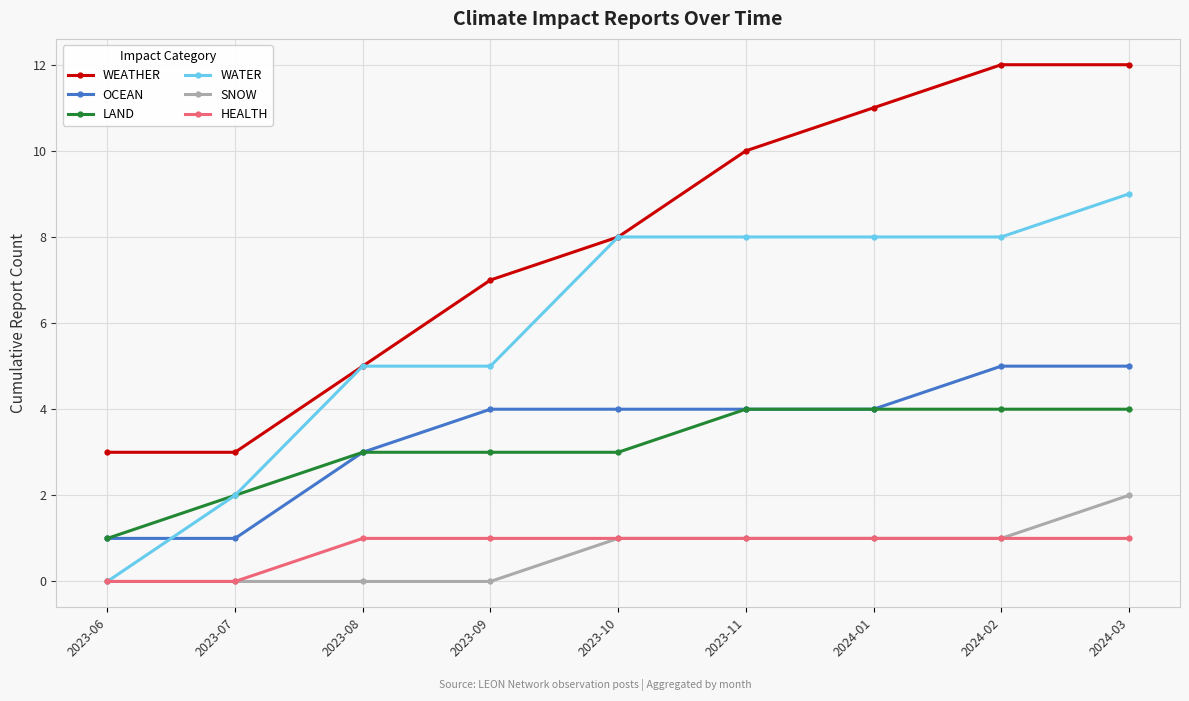

What is the total value across all series at 2024-02?

31